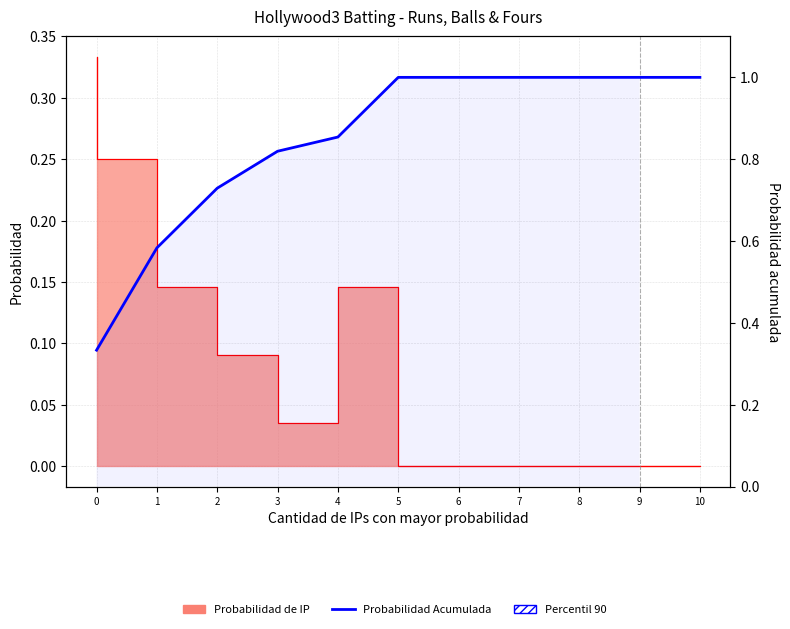

Reading left to right, extract all data points from this chart.

0=0.3	1=0.6	2=0.7	3=0.8	4=0.9	5=1.0	6=1.0	7=1.0	8=1.0	9=1.0	10=1.0